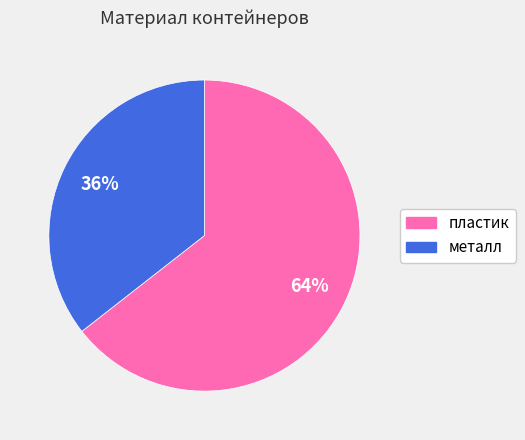

Is the sum of пластик and металл greater than half?

Yes